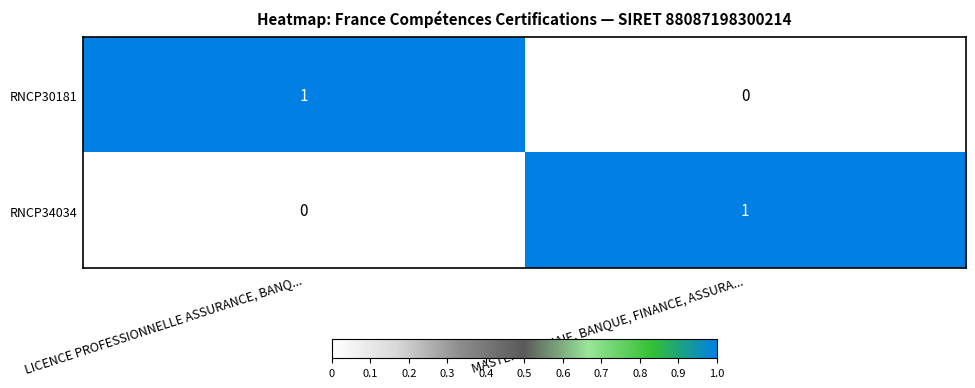

At LICENCE PROFESSIONNELLE ASSURANCE, BANQ..., list the series in order from smallest to largest.

RNCP34034, RNCP30181